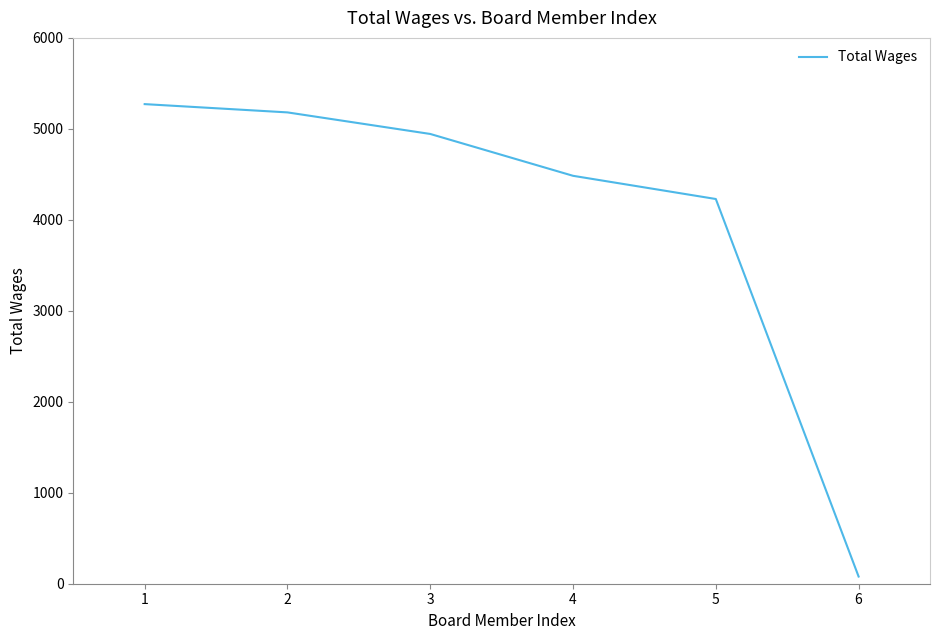

Count the number of categories in the chart.

6